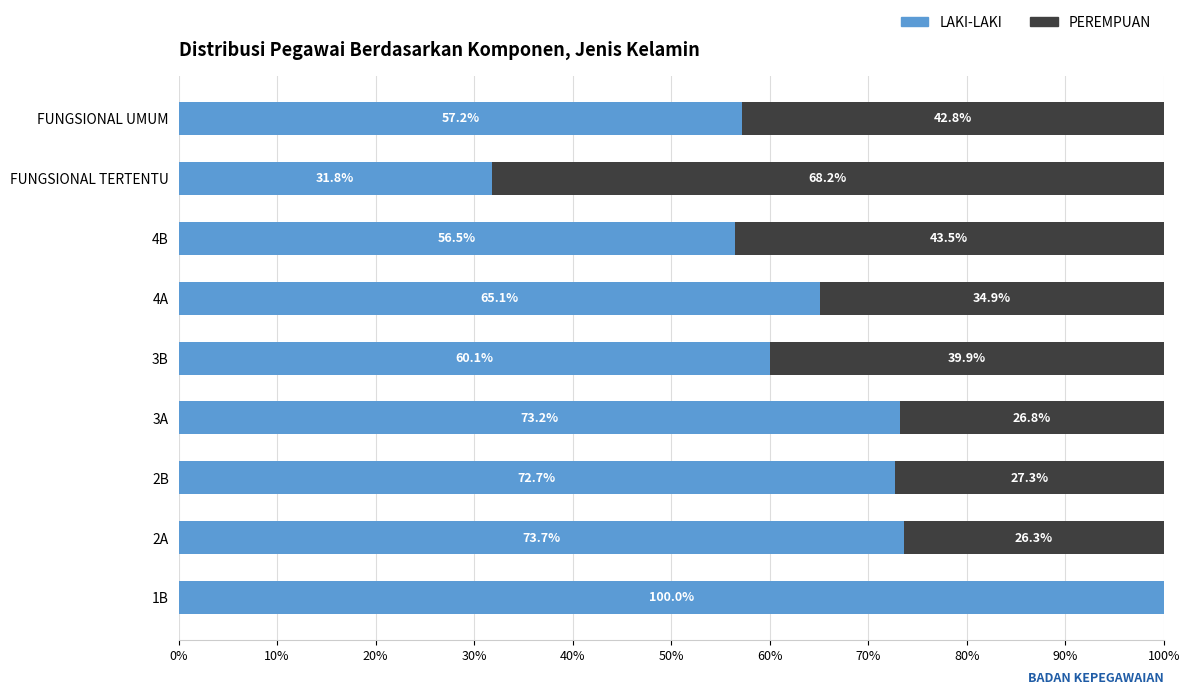

What is the approximate value of LAKI-LAKI at 3A?

73.2